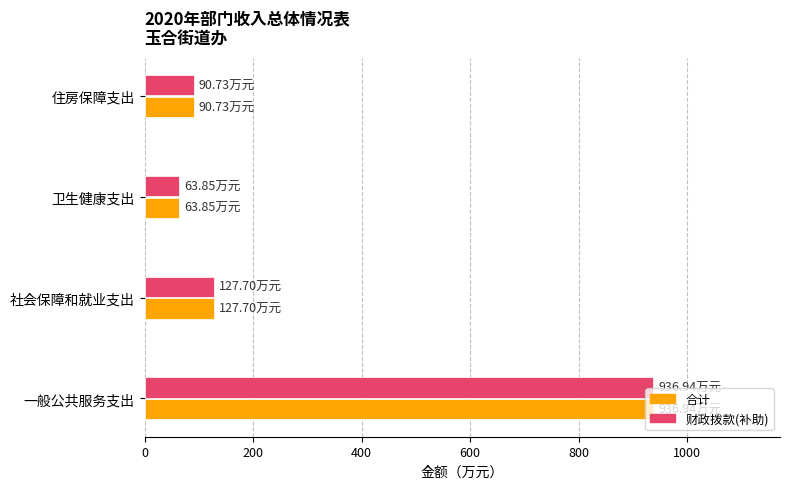

What is the lowest value of the 财政拨款(补助) series?

63.9